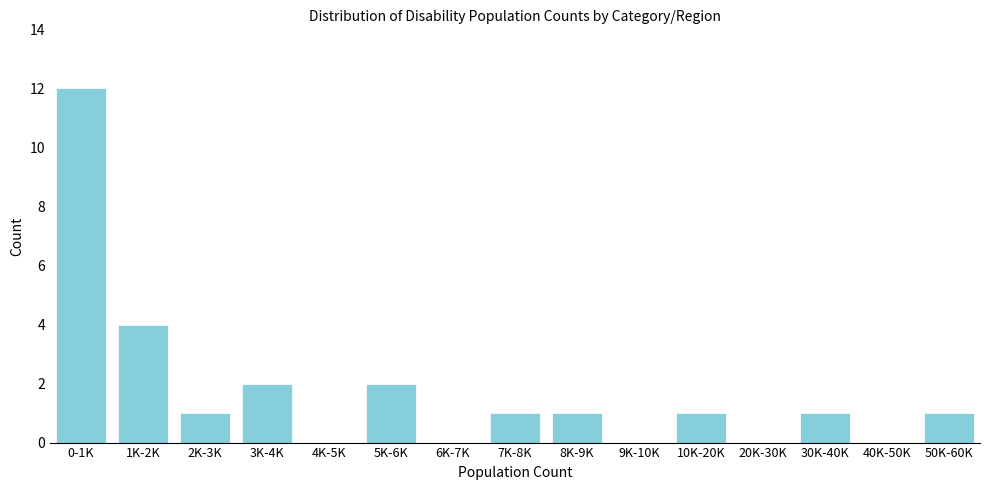

Reading right to left, list all the values displayed in this chart.

50K-60K=1	40K-50K=0	30K-40K=1	20K-30K=0	10K-20K=1	9K-10K=0	8K-9K=1	7K-8K=1	6K-7K=0	5K-6K=2	4K-5K=0	3K-4K=2	2K-3K=1	1K-2K=4	0-1K=12